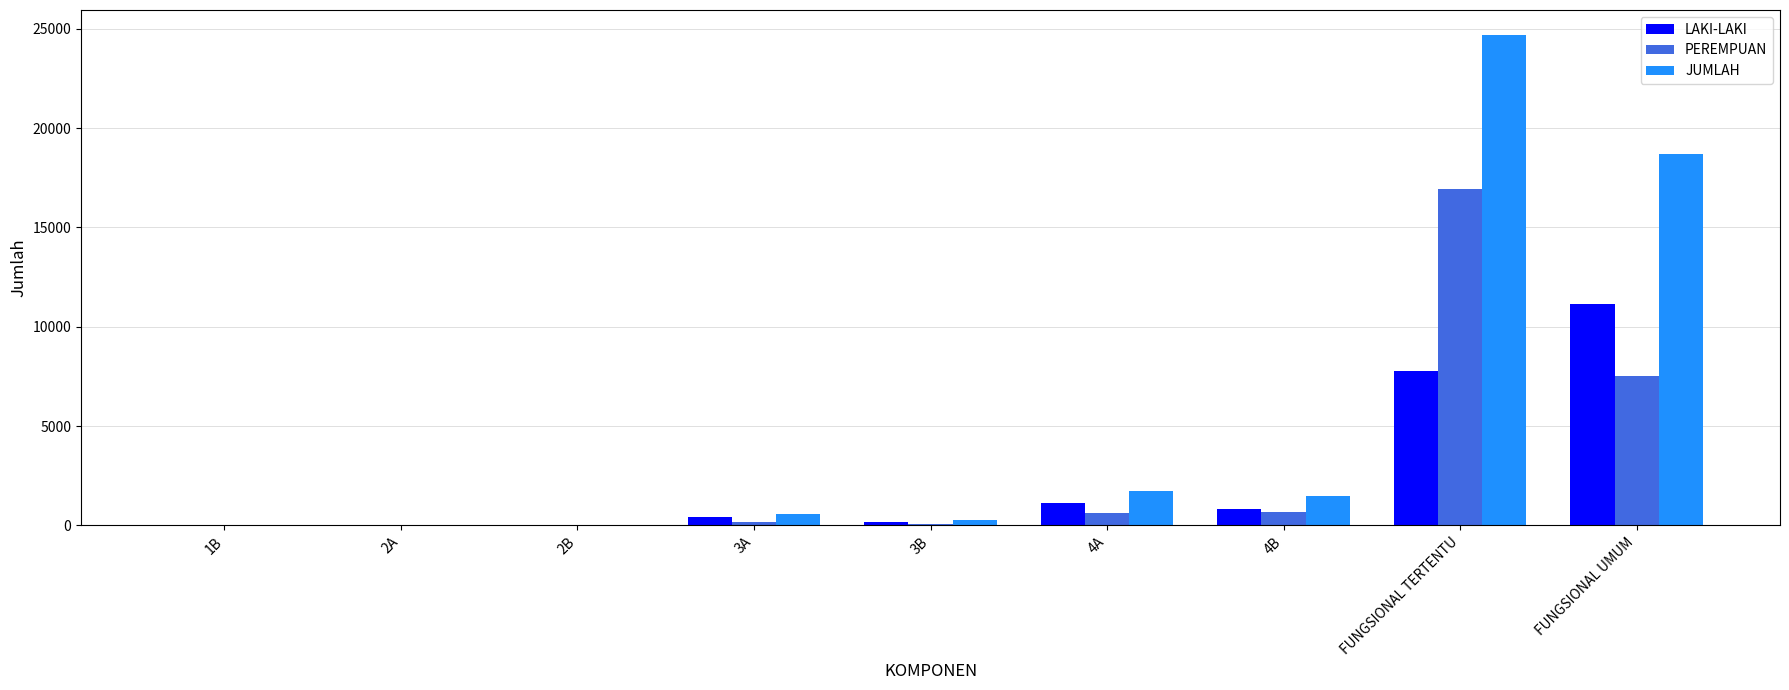

What is the maximum value shown in the chart?

24709